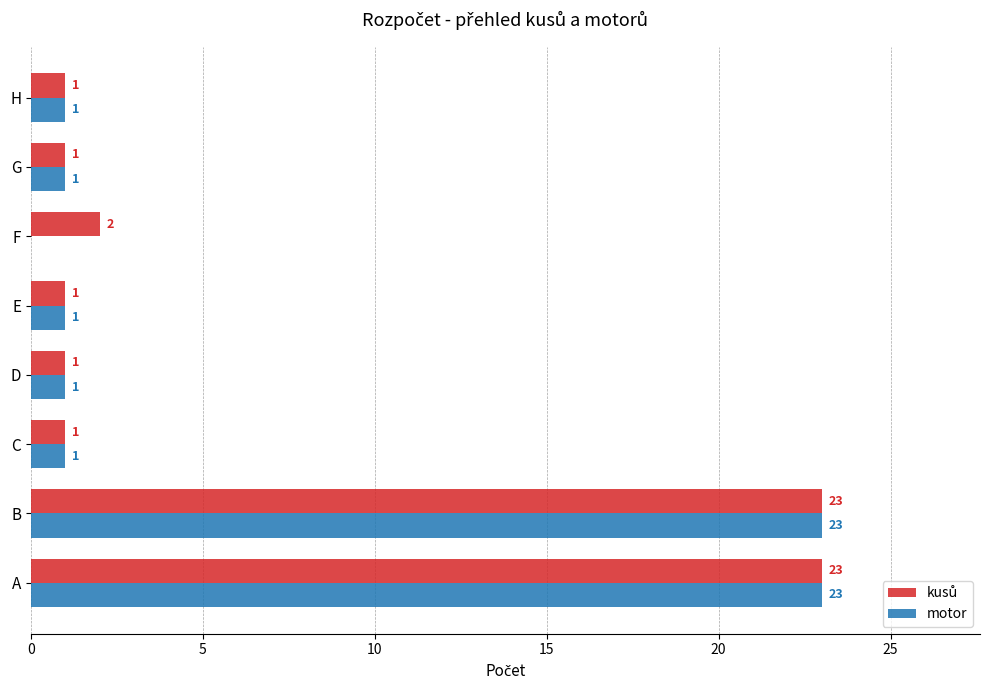

Is it true that motor equals 11 at A?

False